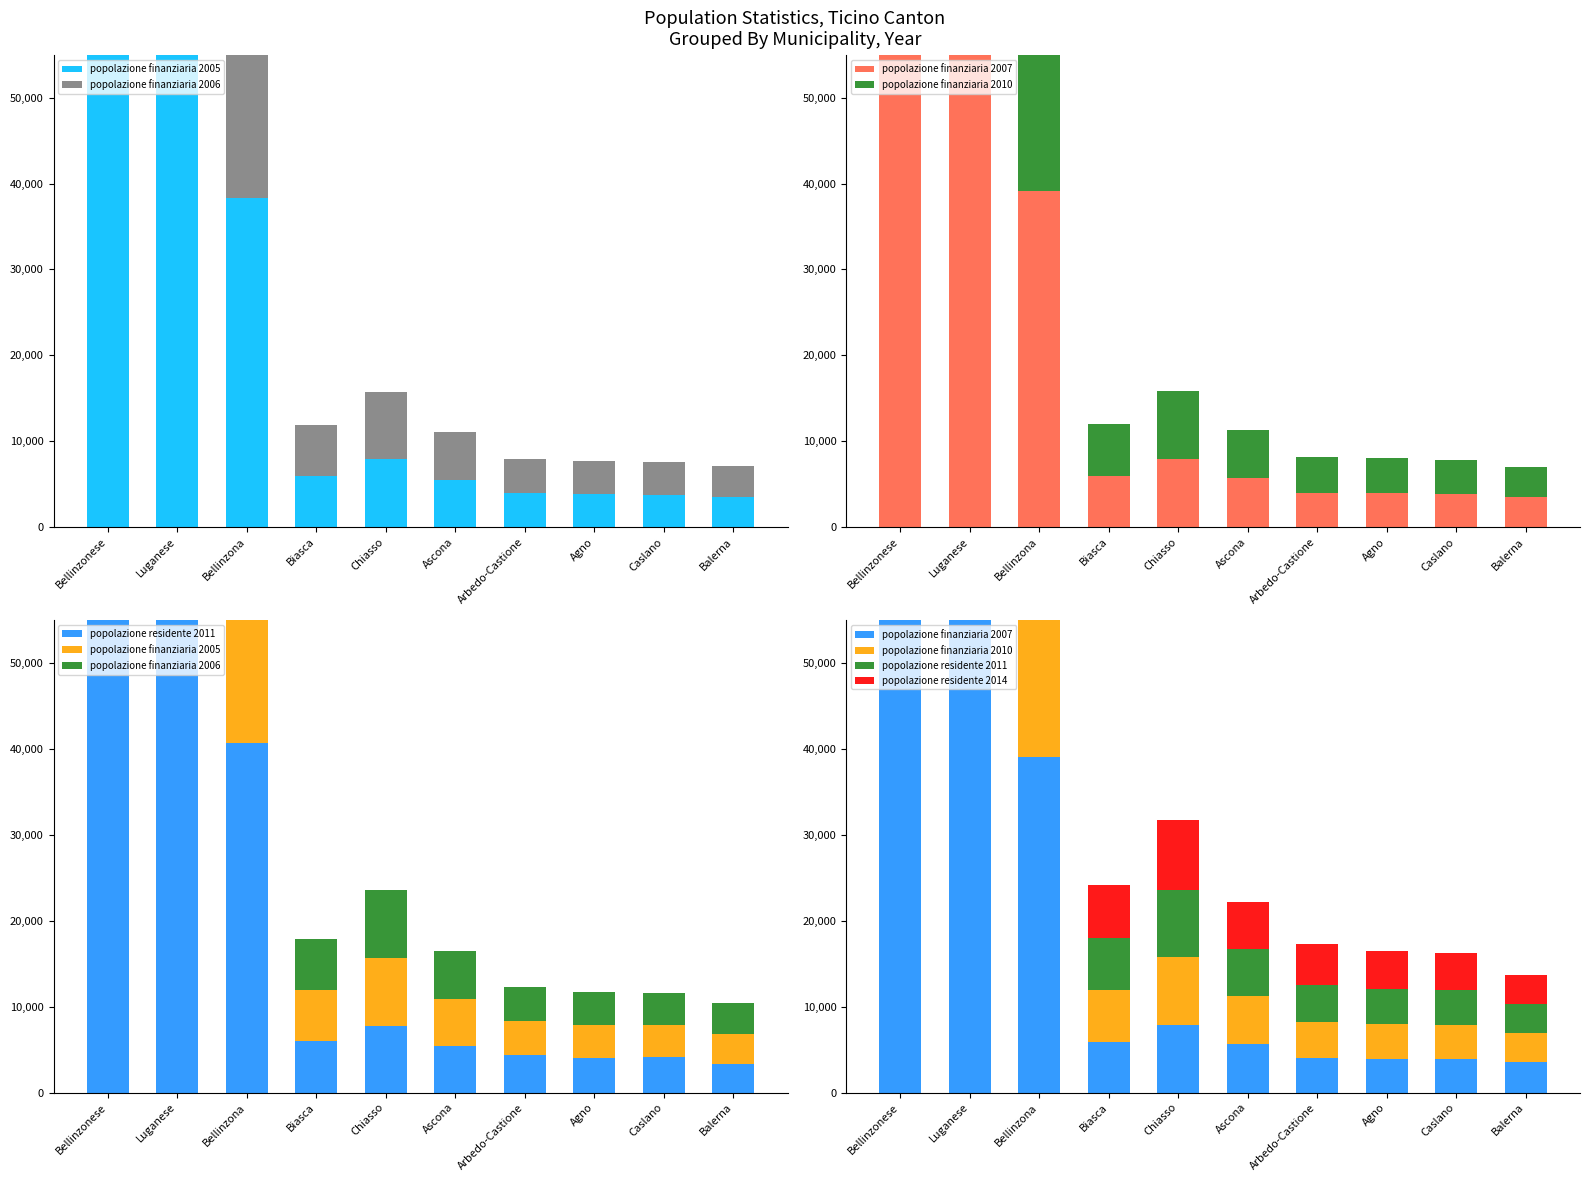

The popolazione finanziaria 2005 series shows 7882 at Chiasso. True or false?

True